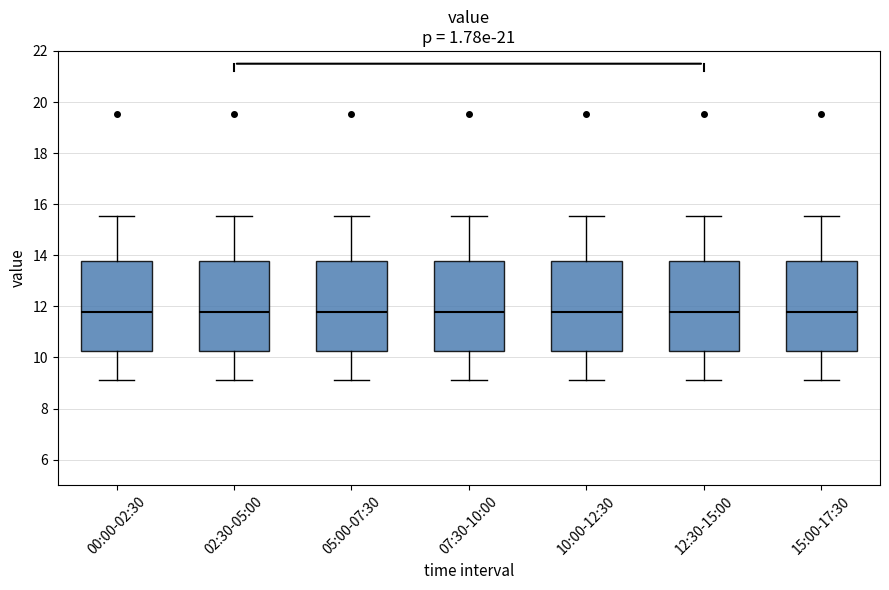

Reading left to right, read every box against the y-axis: the position of its median line, the range the box covers, and the ends of its whiskers. The values are not printed on the chart, so give them approximately, as read against the axis.

00:00-02:30: median 11.8, box 10.2 to 13.8, whiskers 9.2 to 15.6
02:30-05:00: median 11.8, box 10.2 to 13.8, whiskers 9.2 to 15.6
05:00-07:30: median 11.8, box 10.2 to 13.8, whiskers 9.2 to 15.6
07:30-10:00: median 11.8, box 10.2 to 13.8, whiskers 9.2 to 15.6
10:00-12:30: median 11.8, box 10.2 to 13.8, whiskers 9.2 to 15.6
12:30-15:00: median 11.8, box 10.2 to 13.8, whiskers 9.2 to 15.6
15:00-17:30: median 11.8, box 10.2 to 13.8, whiskers 9.2 to 15.6